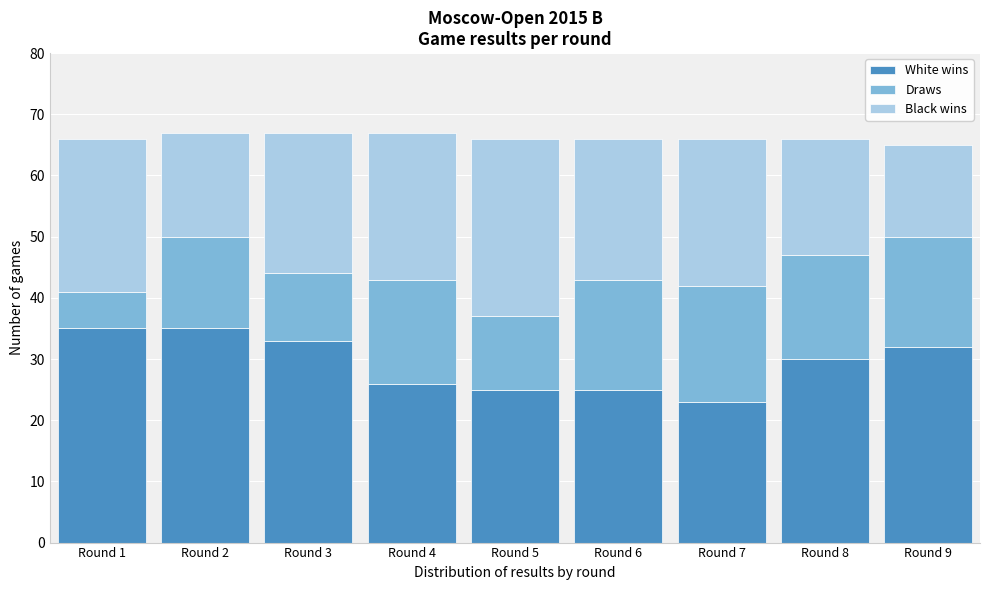

Reading right to left, what are the values for White wins?

32	30	23	25	25	26	33	35	35